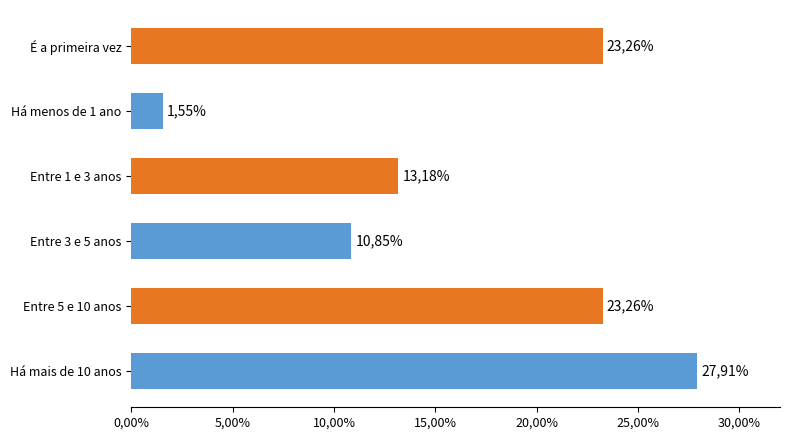

Does the chart contain any negative values?

No